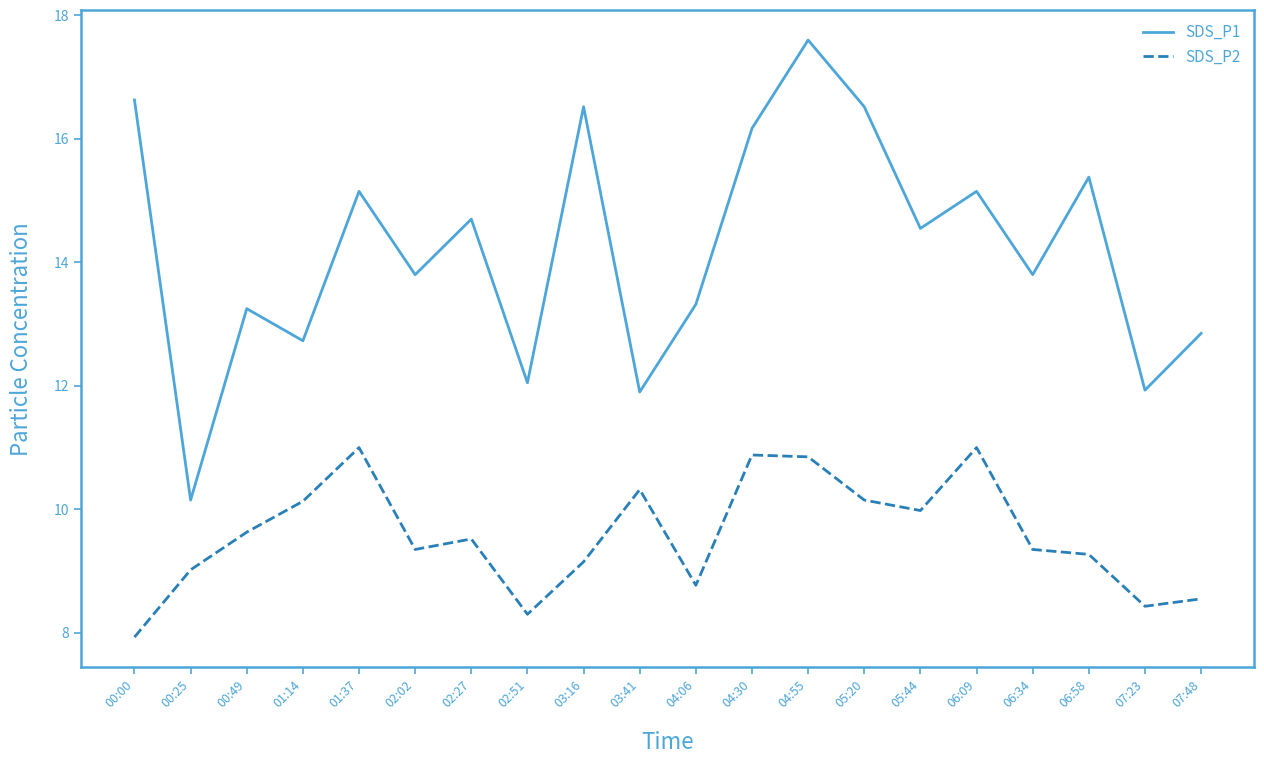

Which series has the widest spread of values?

SDS_P1